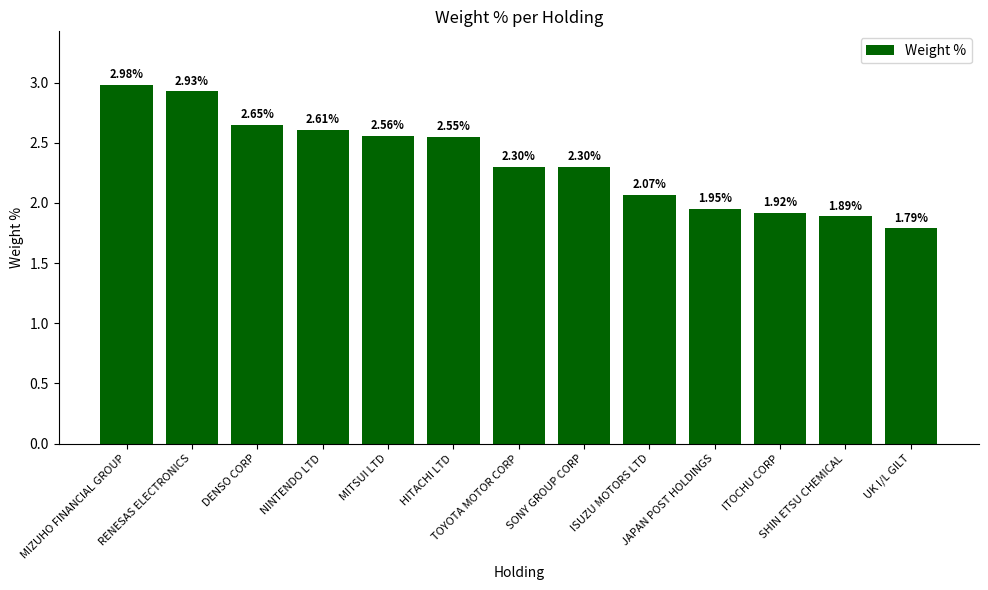

How many bars are there in total?

13